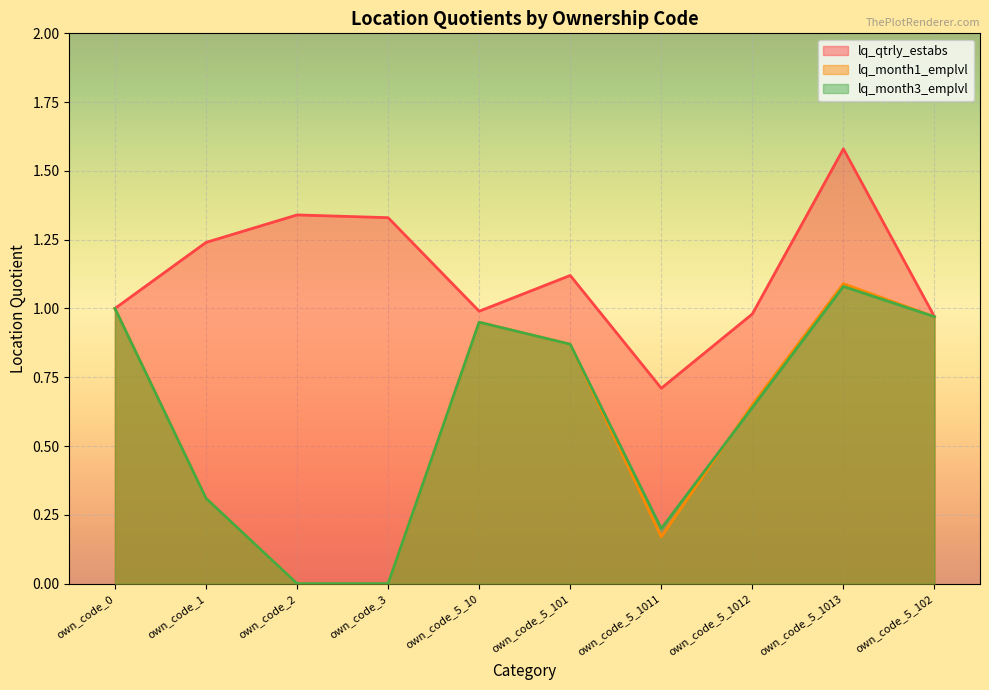

Is the value of lq_month1_emplvl at own_code_5_1013 greater than the value of lq_qtrly_estabs at own_code_5_1013?

No